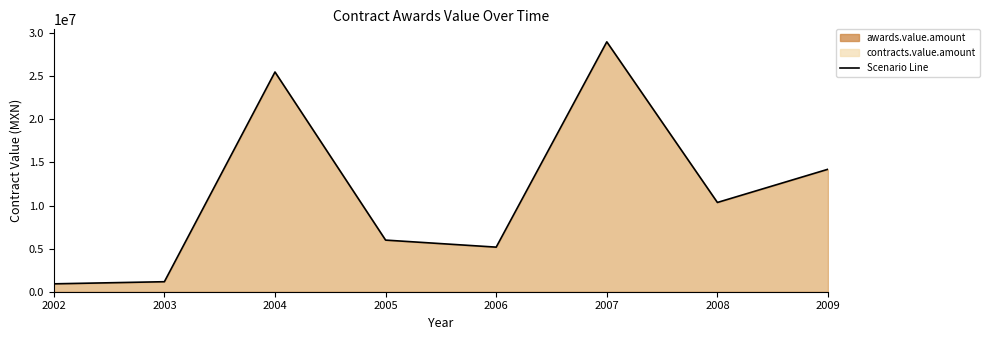

What is the ratio of the value at 2009 to the value at 2006?

2.7